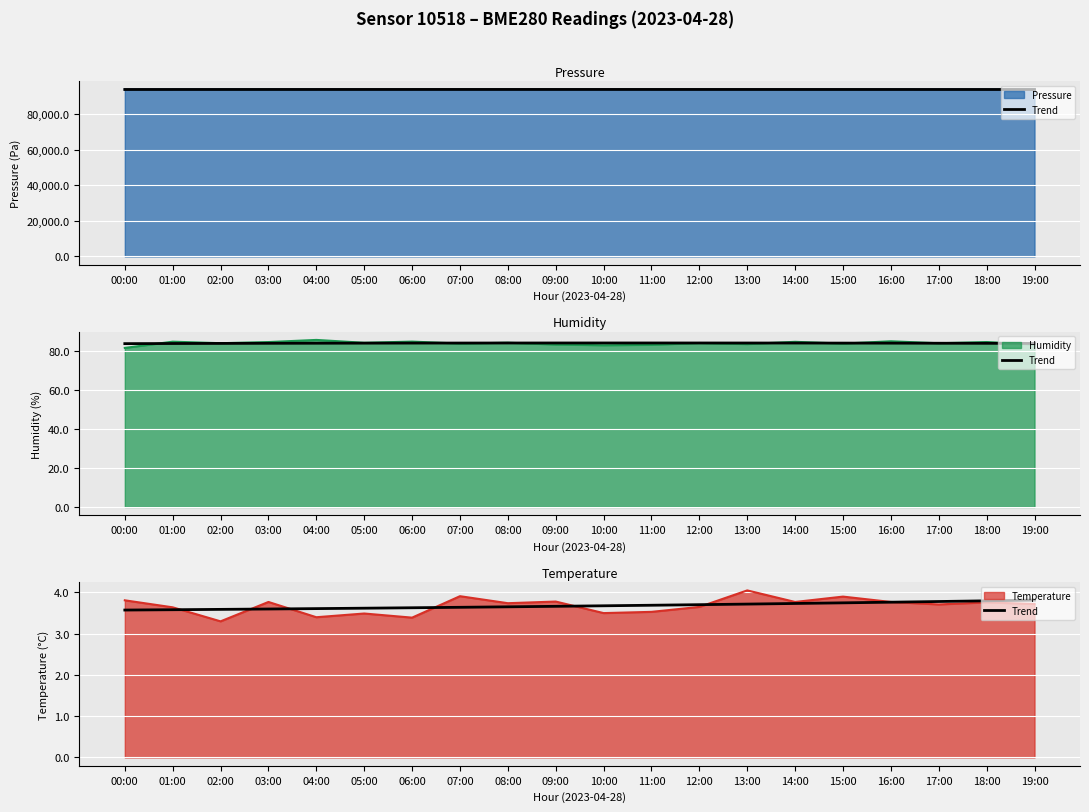

Does the chart display data point markers on the line(s)?

No